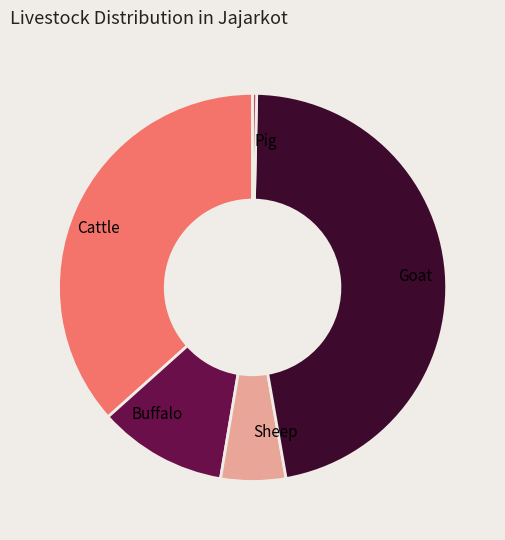

Do Buffalo and Goat together represent more than half of the pie?

Yes